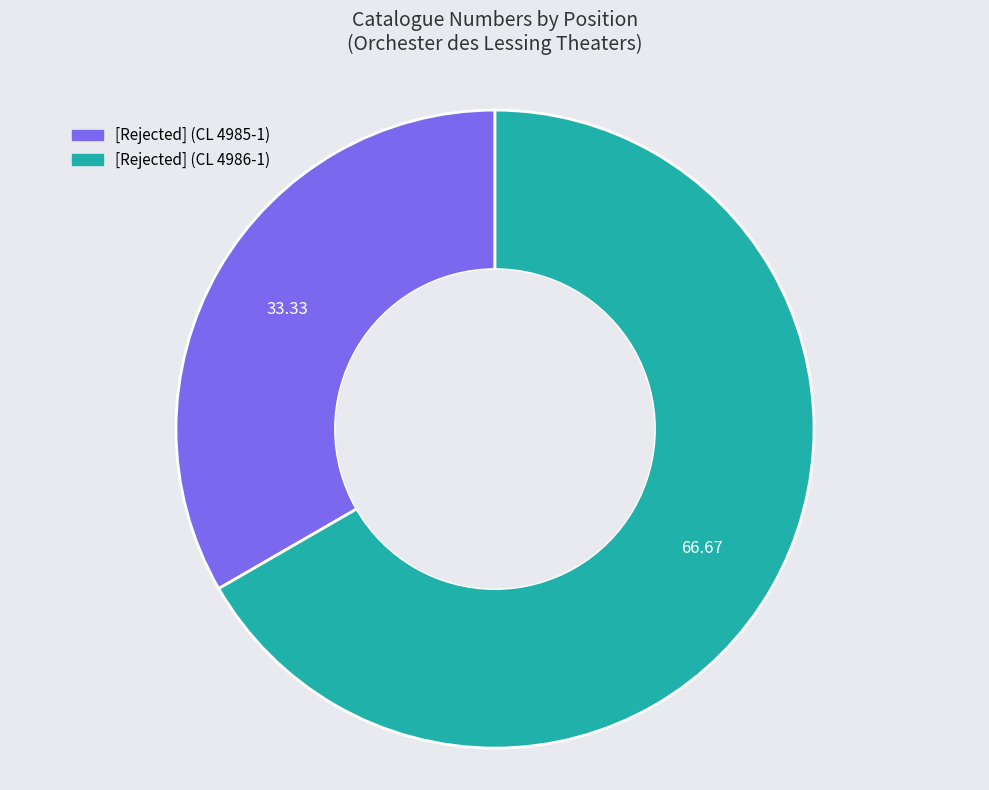

Is there a majority slice in this chart?

Yes